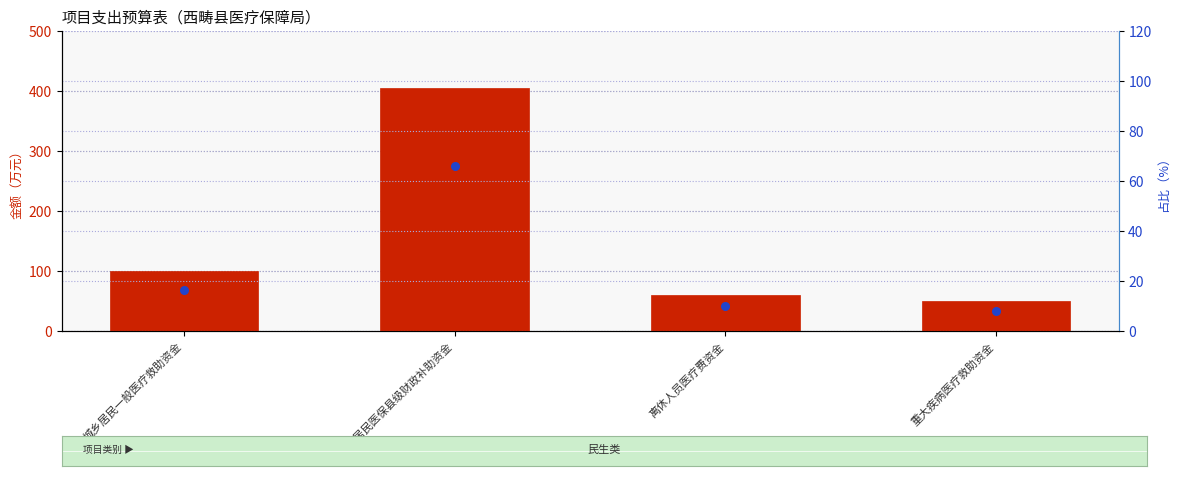

What is the total value across all series at 重大疾病医疗救助资金?

58.1